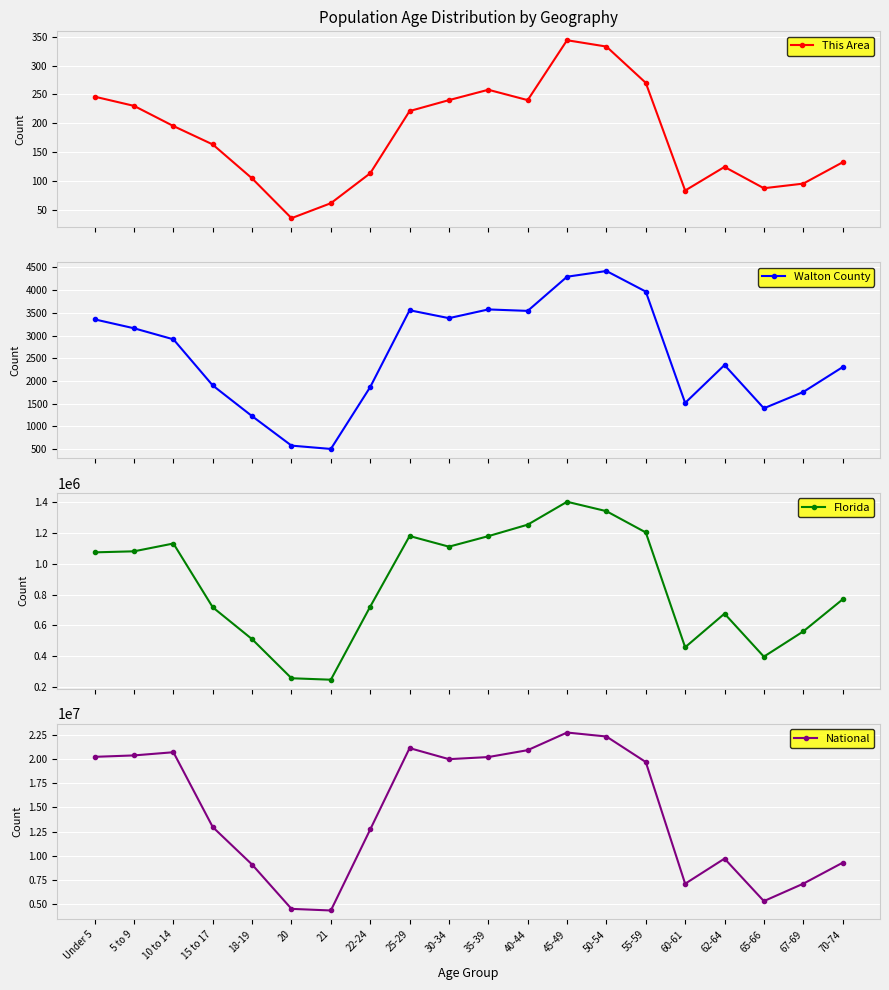

Reading right to left, transcribe all the data shown in this chart.

This Area: 132	95	87	124	83	270	333	344	240	258	240	221	113	61	35	104	163	195	230	246
Walton County: 2304	1756	1398	2350	1516	3967	4420	4294	3542	3574	3382	3556	1866	503	576	1224	1900	2916	3159	3355
Florida: 768707	561316	397917	676499	458751	1202418	1340291	1401202	1252787	1178467	1110318	1179227	722126	248602	258030	510899	717483	1130847	1080255	1073506
National: 9278166	7115361	5319902	9704197	7113727	19664805	22298125	22708591	20890964	20179642	19962099	21101849	12712576	4354294	4519129	9086089	12954254	20677194	20348657	20201362